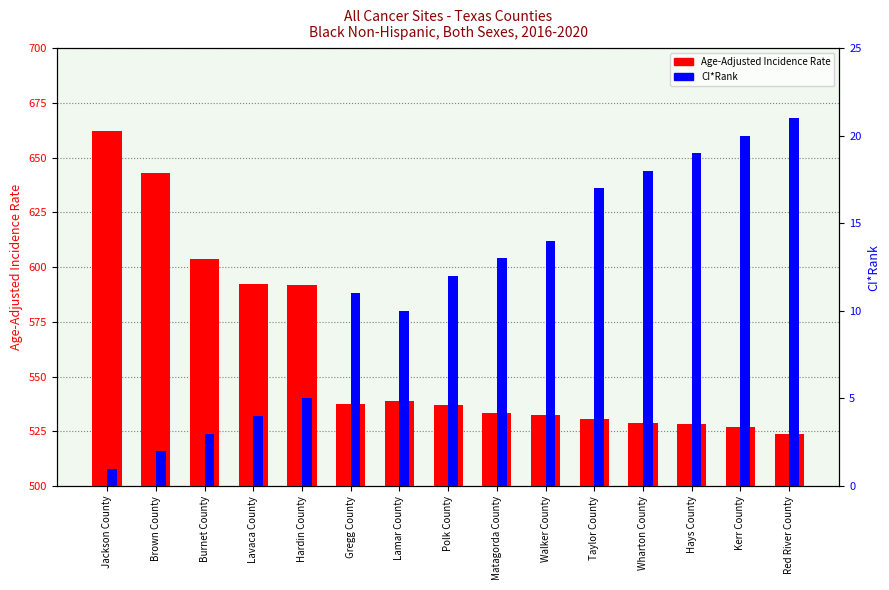

Reading left to right, what are all the values shown in this chart?

Age-Adjusted Incidence Rate: 662.3	643.1	603.7	592.5	591.7	537.7	538.9	537.1	533.5	532.3	530.5	528.6	528.4	526.9	523.6
CI*Rank: 1.0	2.0	3.0	4.0	5.0	11.0	10.0	12.0	13.0	14.0	17.0	18.0	19.0	20.0	21.0